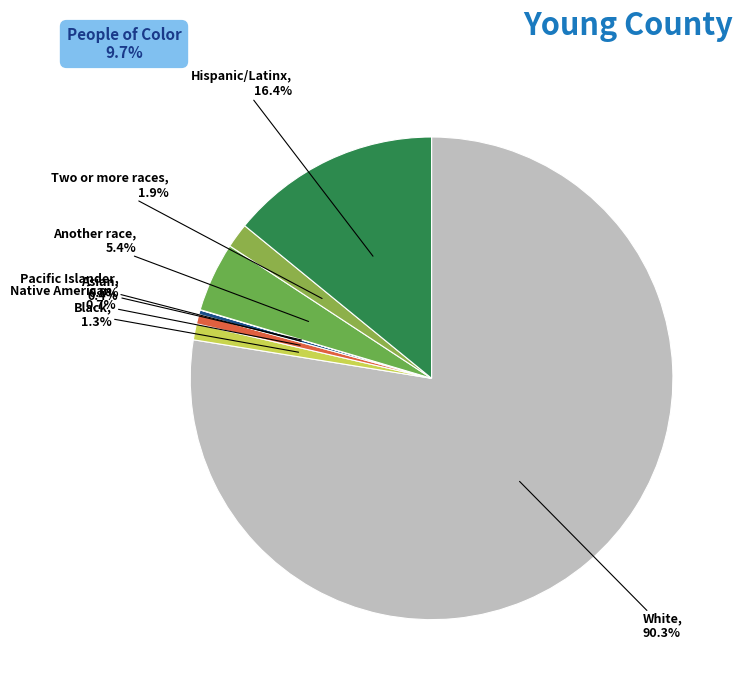

The Black or African American alone slice represents 11% of the pie. True or false?

False